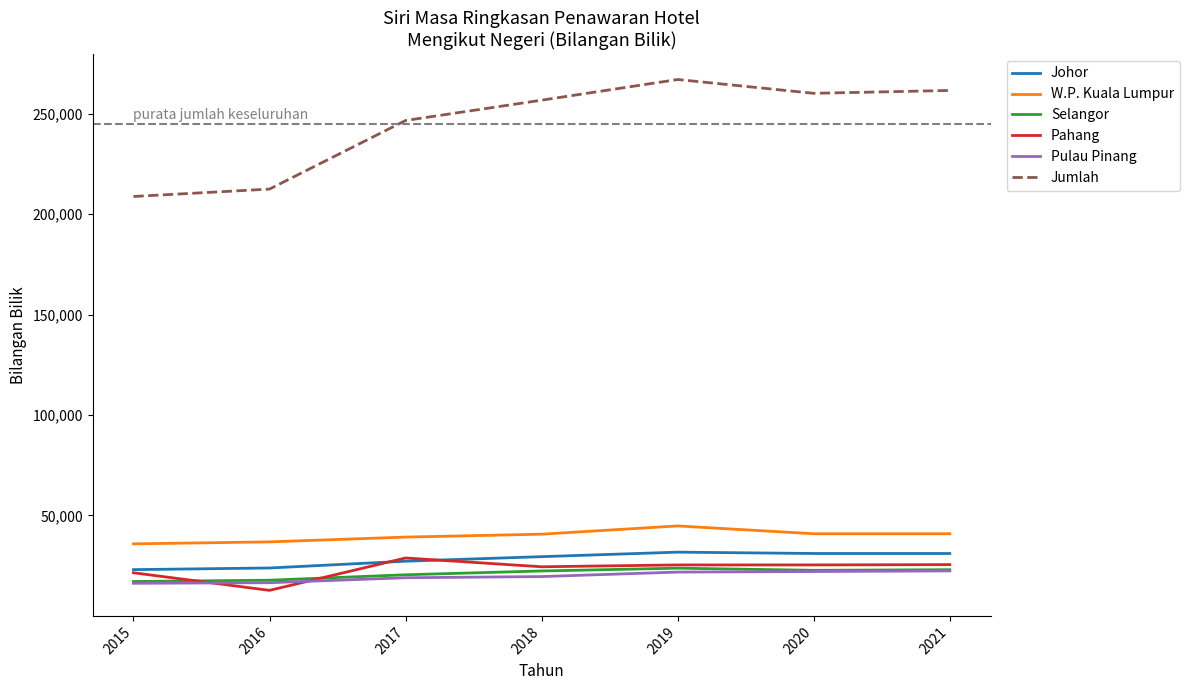

Which series has the widest spread of values?

Jumlah